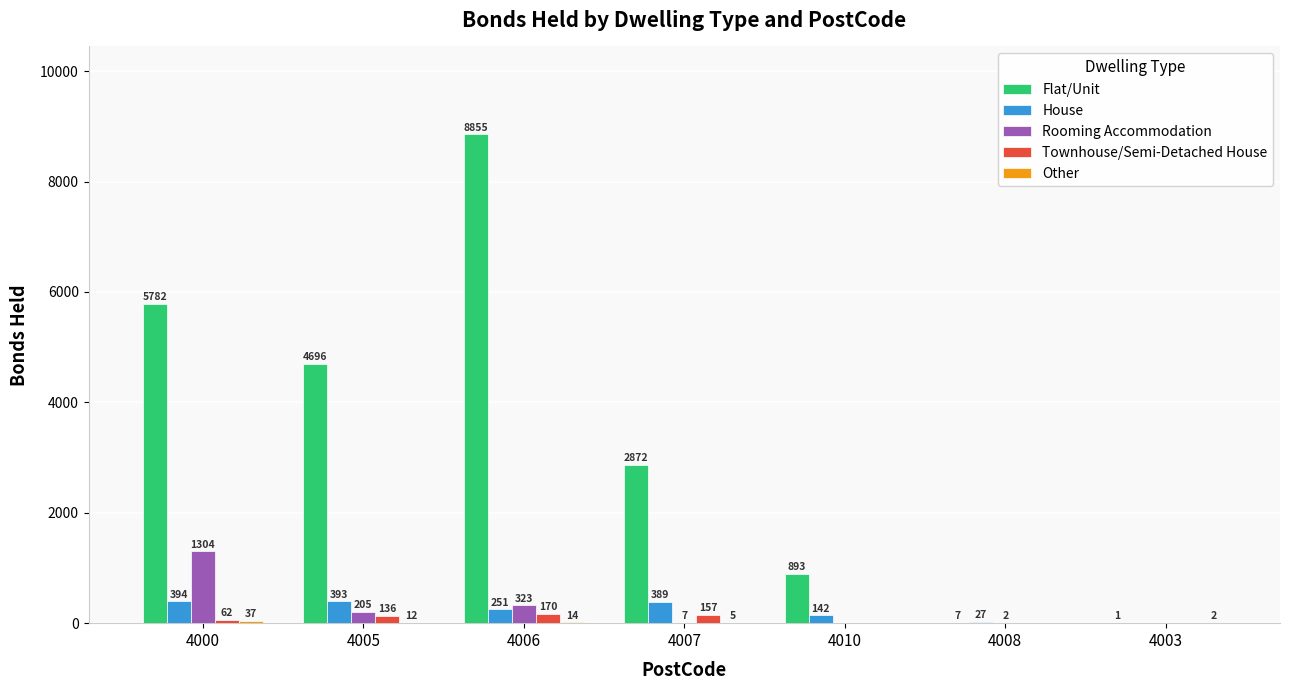

At which category is the sum across all series the highest?

4006